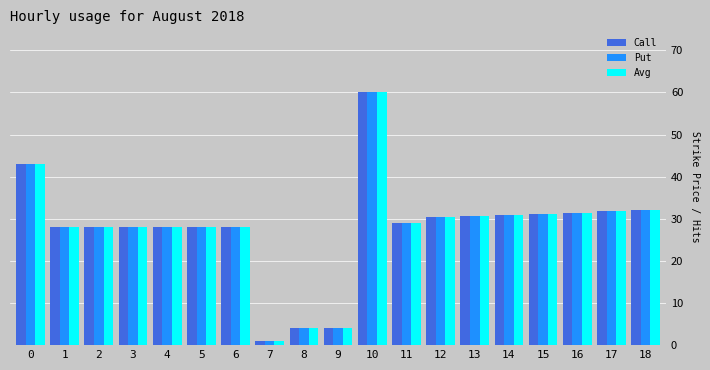

How many values in the Put series are below 29?

9